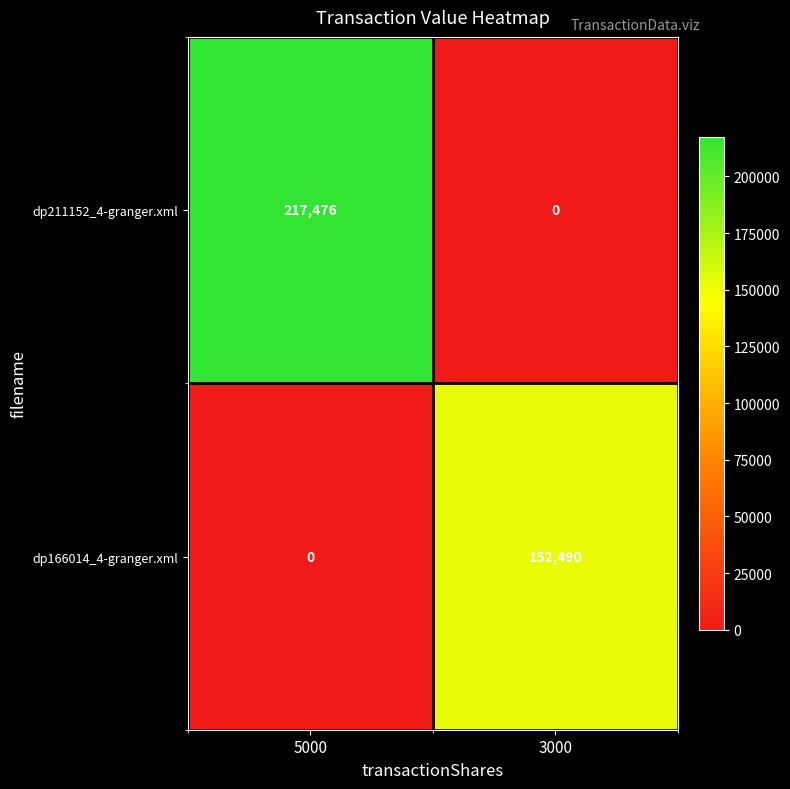

Rank the series at 3000 from lowest to highest value.

dp211152_4-granger.xml, dp166014_4-granger.xml